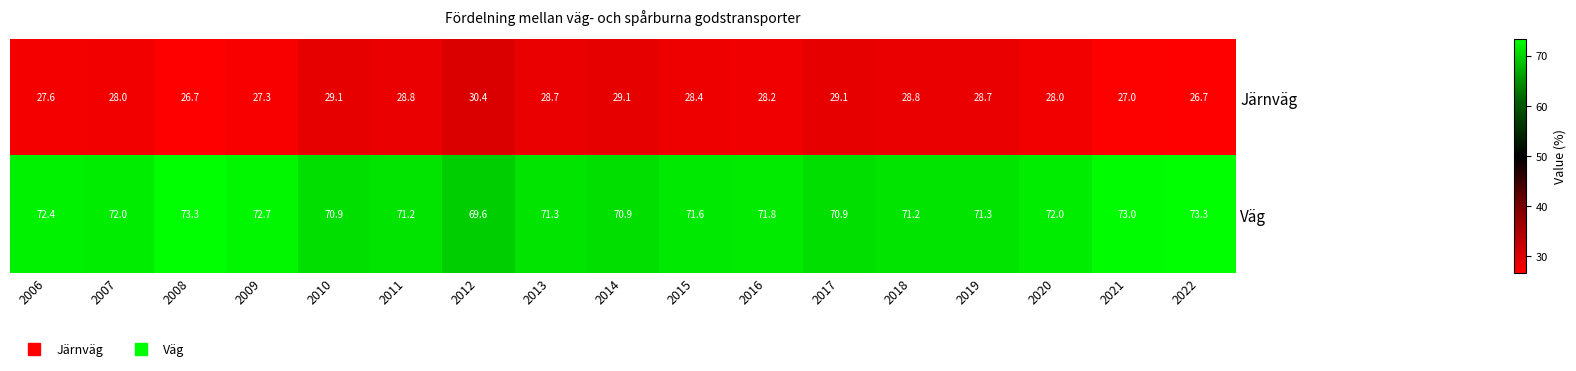

Is the value of Väg at 2012 greater than the value of Järnväg at 2013?

Yes